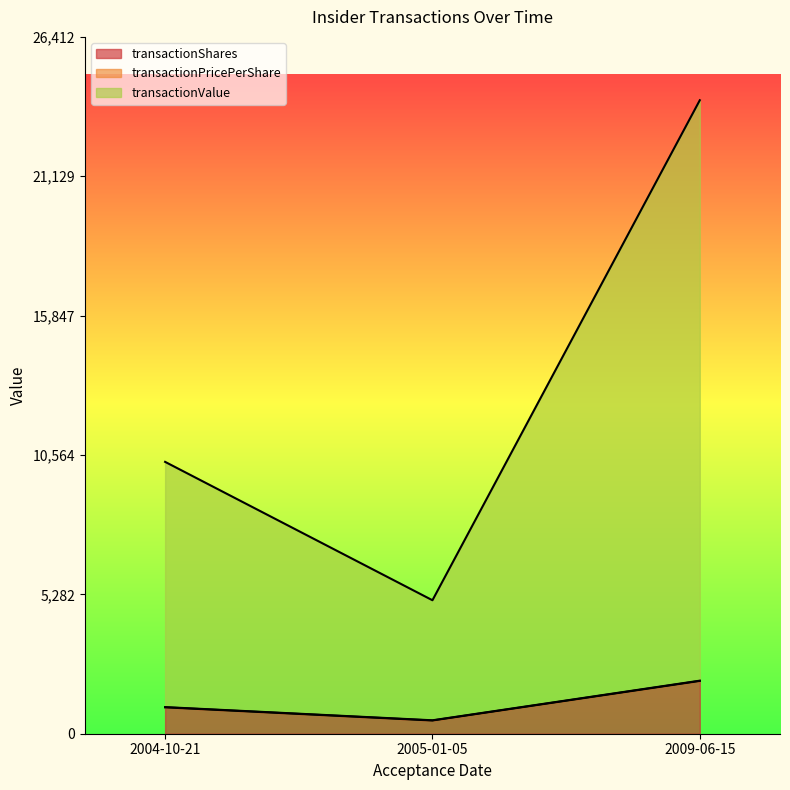

At which category is the sum across all series the highest?

2009-06-15